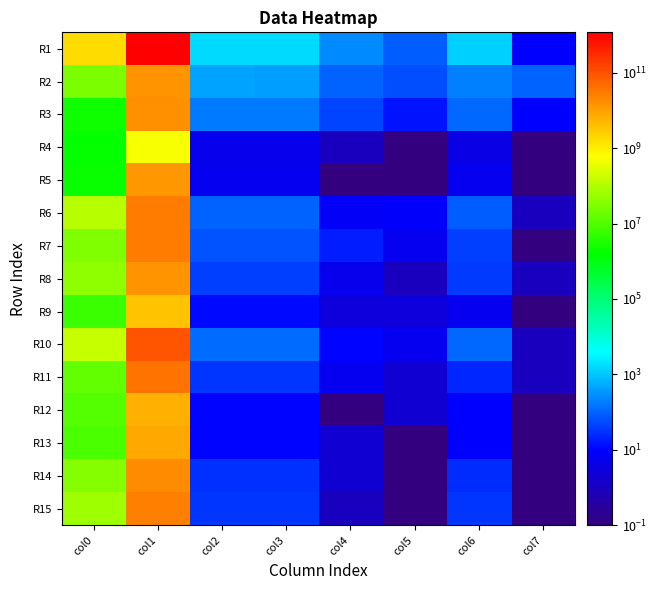

Which series has the largest total across all categories?

R1